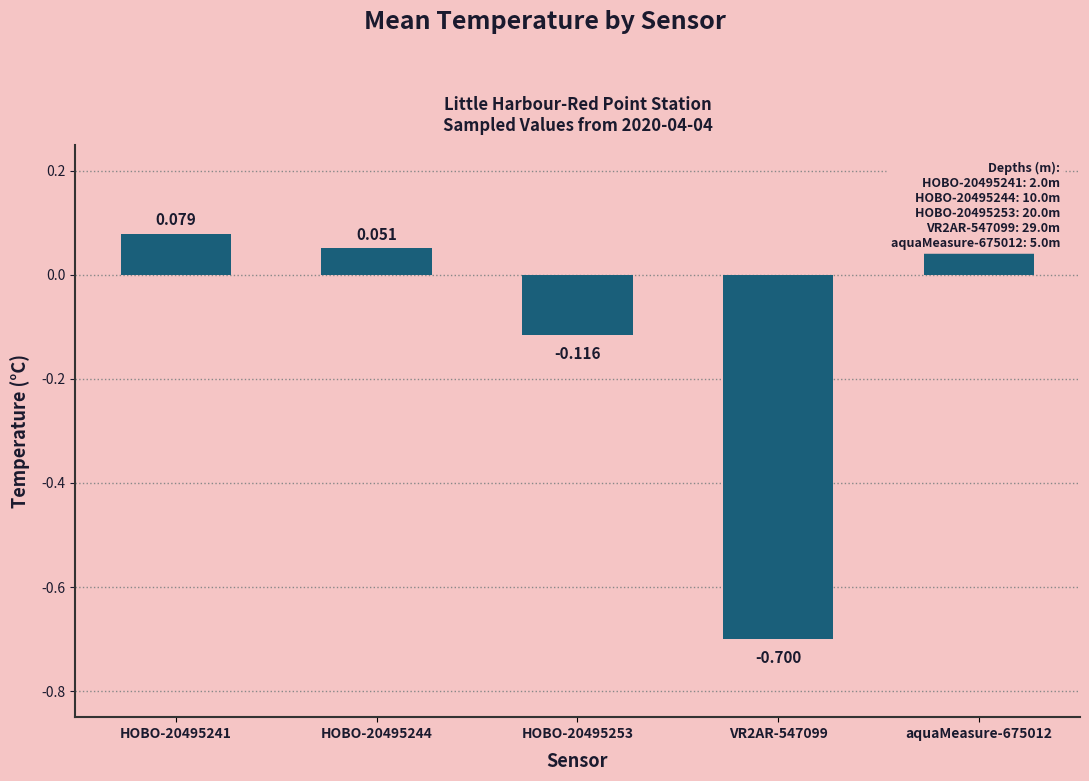

How many values exceed 0?

3